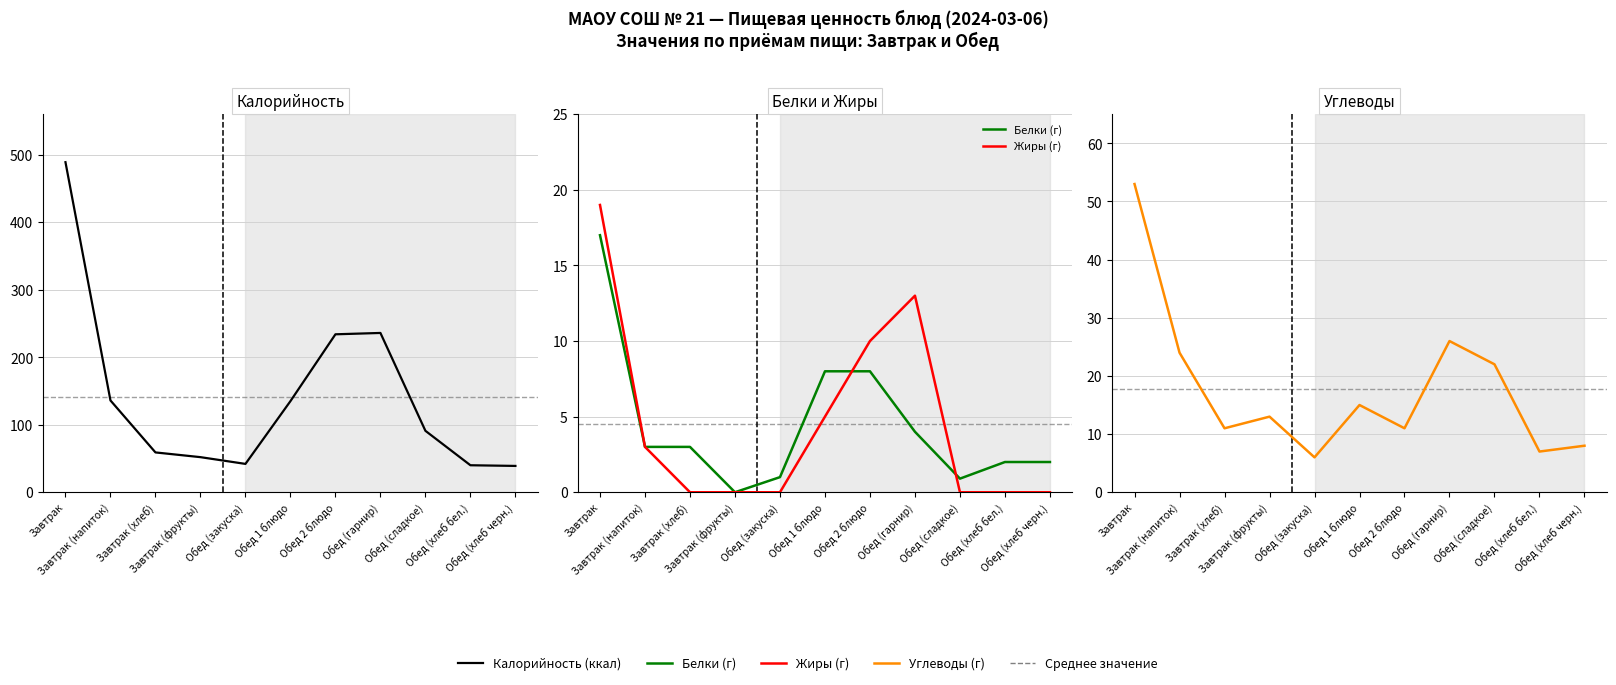

Which category has the highest value in the Белки (г) series?

Завтрак